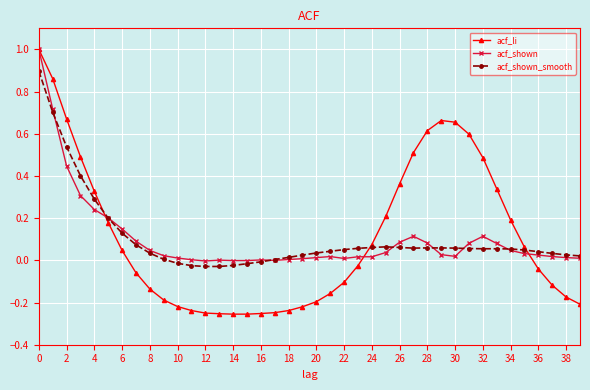

What is the maximum value for acf_shown?

1.0